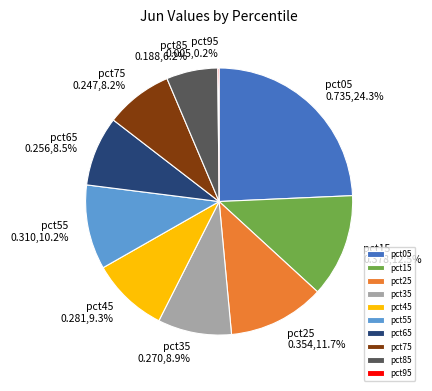

What percentage is NOT represented by pct55?

89.8%